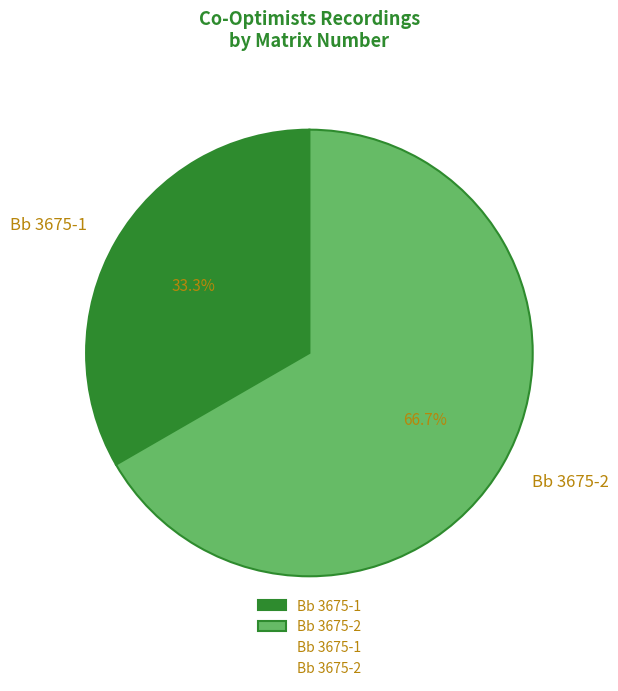

How many slices are in this pie chart?

2